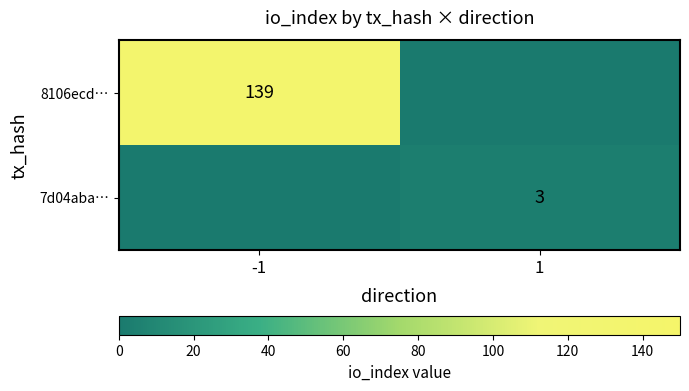

The 8106ecd… series shows 139 at -1. True or false?

True